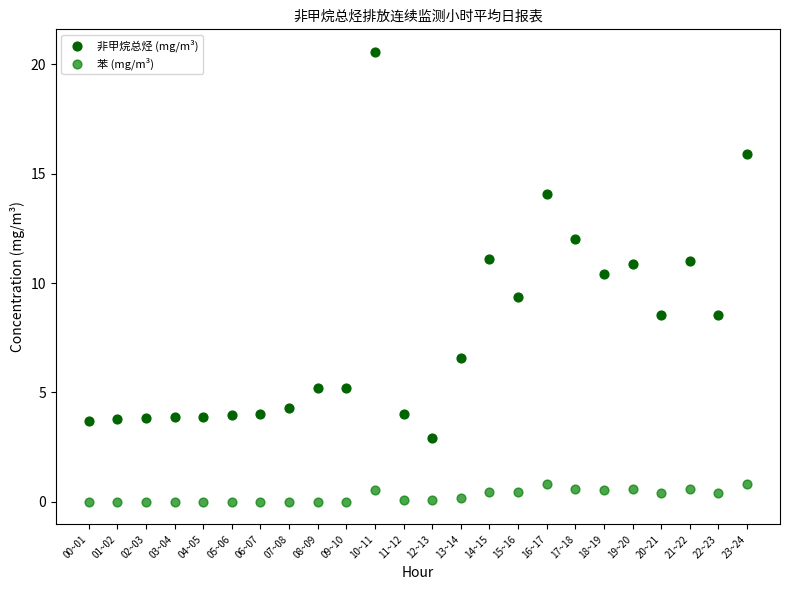

Across all data points, what is the range of Y values (max minus min)?

20.6